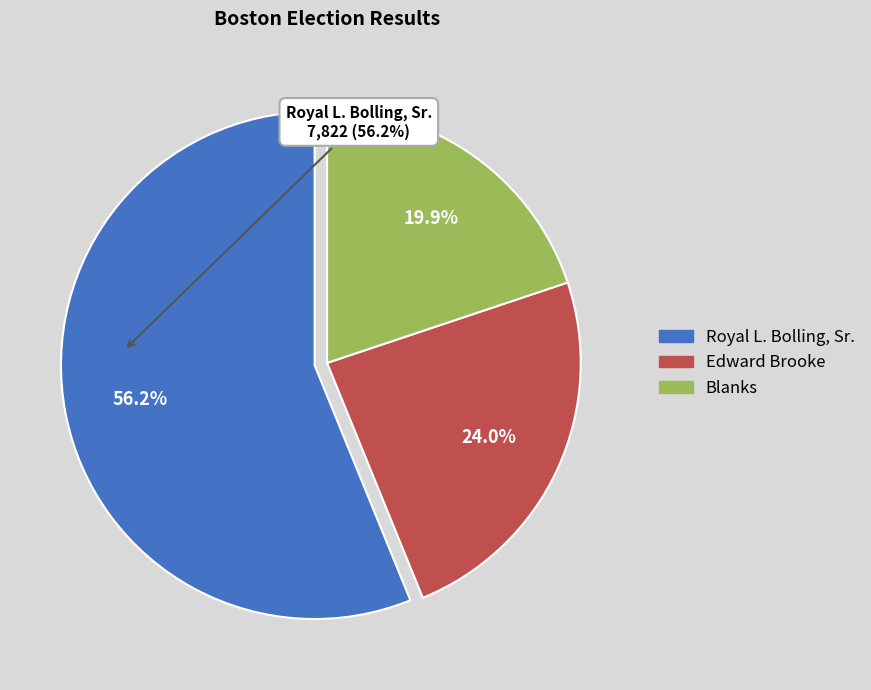

Is the sum of Edward Brooke and Royal L. Bolling, Sr. greater than half?

Yes